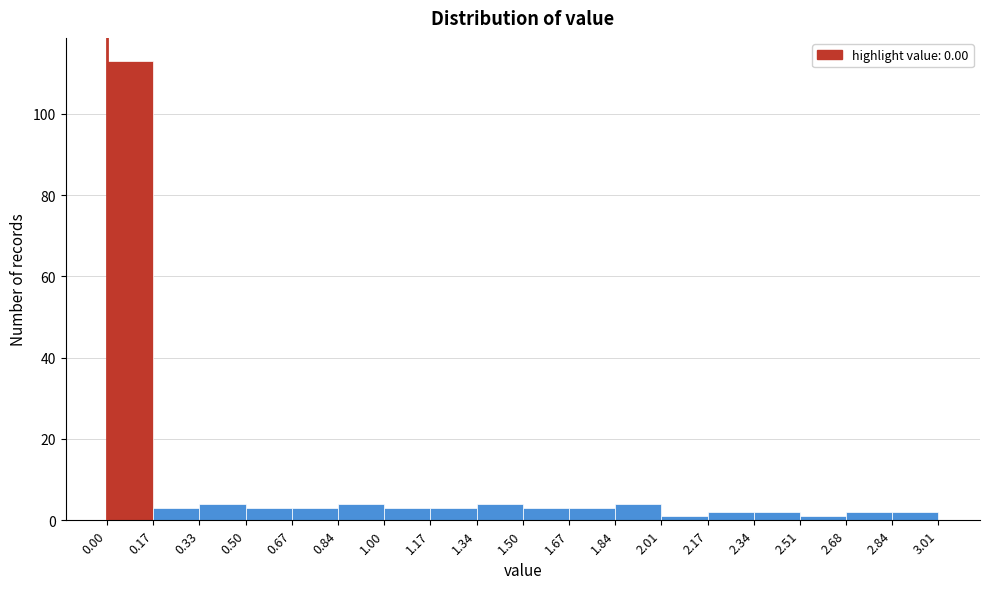

Reading left to right, list every bar in this chart as the range it spans on the x-axis followed by its height. The values are not printed on the chart, so give them approximately, as read against the axis.

0.00 to 0.17: 114
0.17 to 0.33: 4
0.33 to 0.50: 4
0.50 to 0.67: 4
0.67 to 0.84: 4
0.84 to 1.00: 4
1.00 to 1.17: 4
1.17 to 1.34: 4
1.34 to 1.50: 4
1.50 to 1.67: 4
1.67 to 1.84: 4
1.84 to 2.01: 4
2.01 to 2.17: under 2
2.17 to 2.34: 2
2.34 to 2.51: 2
2.51 to 2.68: under 2
2.68 to 2.84: 2
2.84 to 3.01: 2